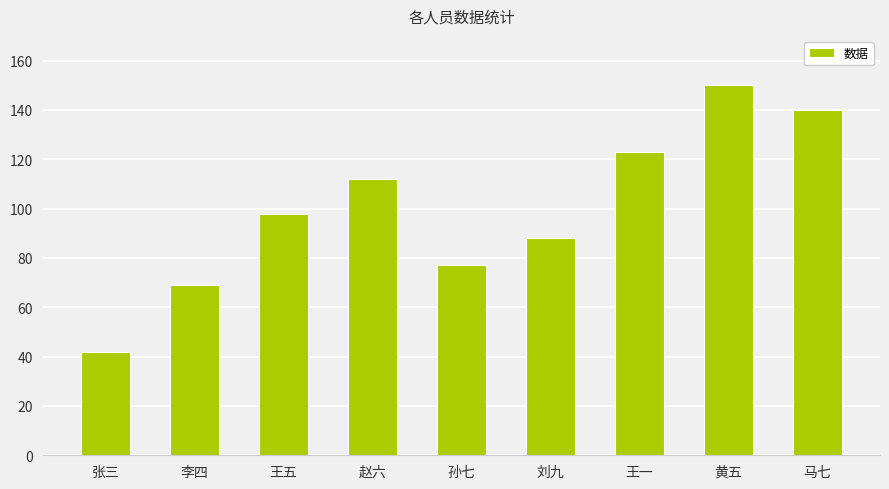

Between 赵六 and 孙七, which is larger?

赵六